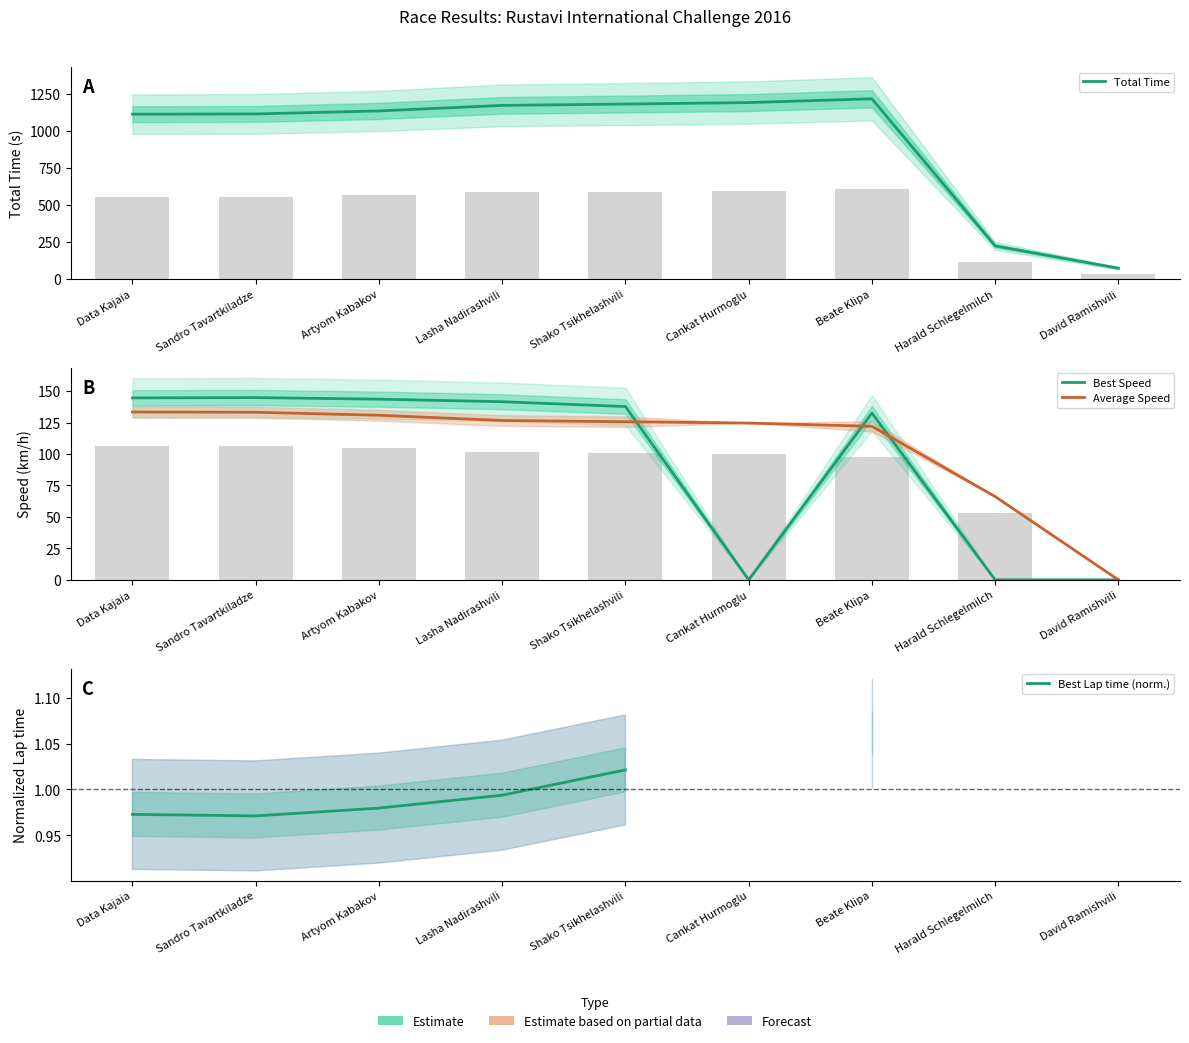

At which label does Total Time first exceed 1133?

Artyom Kabakov